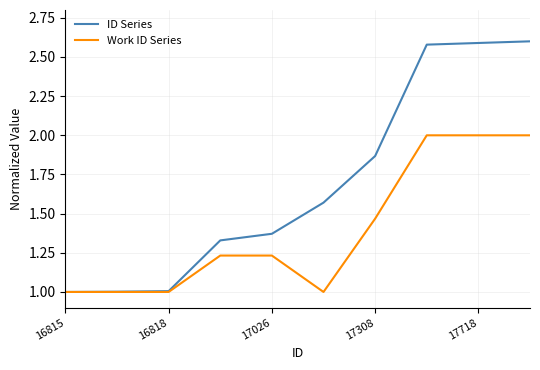

What is the smallest value displayed?

1.0